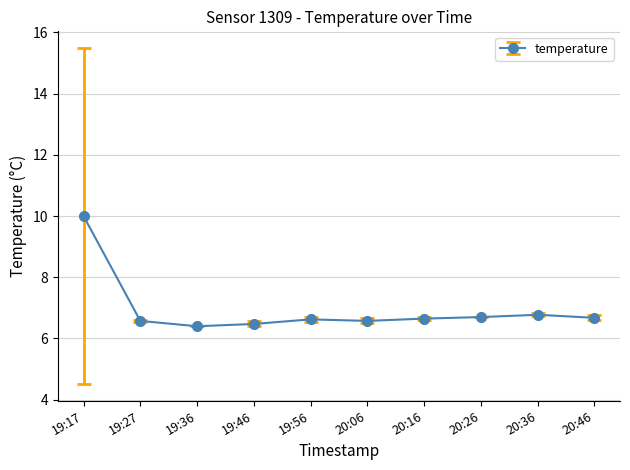

Does the chart display data point markers on the line(s)?

Yes